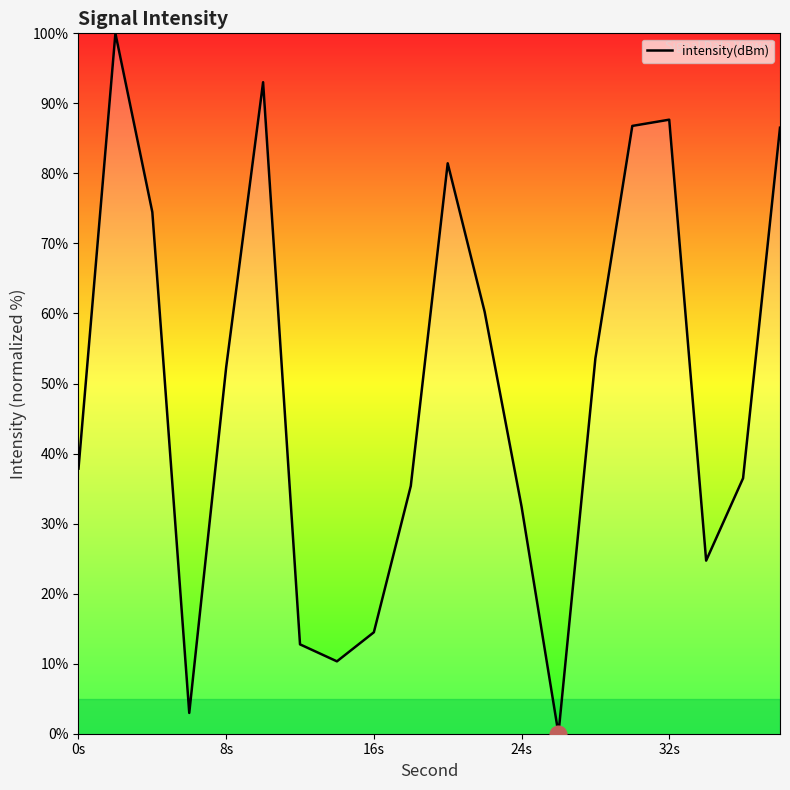

What is the greatest value displayed?

100.0